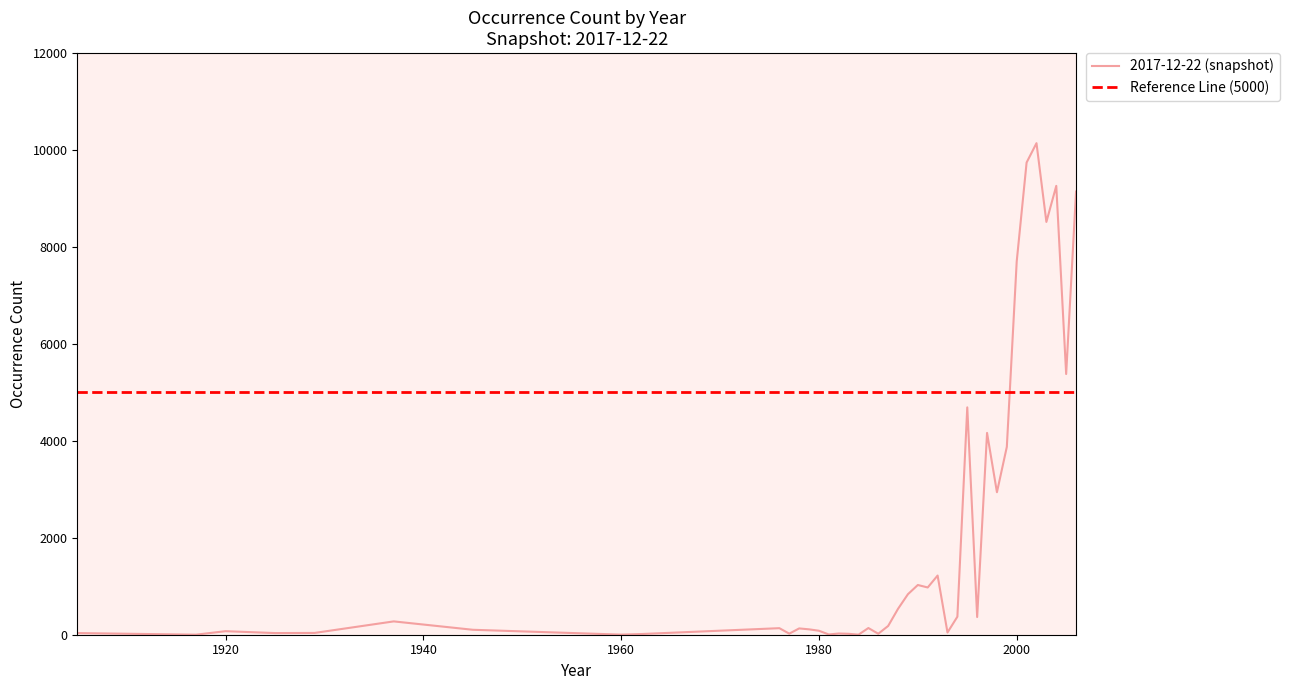

List the labels in order of value, largest first.

2002, 2001, 2004, 2006, 2003, 2000, 2005, 1995, 1997, 1999, 1998, 1992, 1990, 1991, 1989, 1988, 1994, 1996, 1937, 1987, 1985, 1976, 1978, 1979, 1945, 1980, 1920, 1993, 1929, 1905, 1925, 1982, 1977, 1986, 1983, 1962, 1981, 1960, 1917, 1984